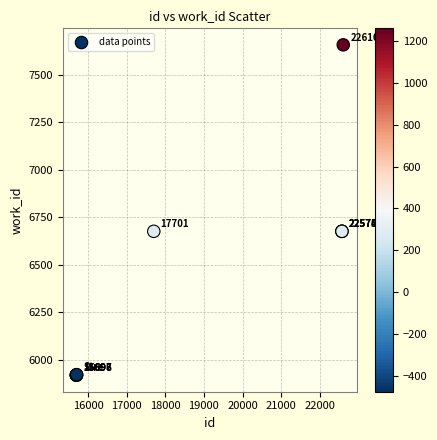

What Y value in the scatter plot is closest to 6789?

6677